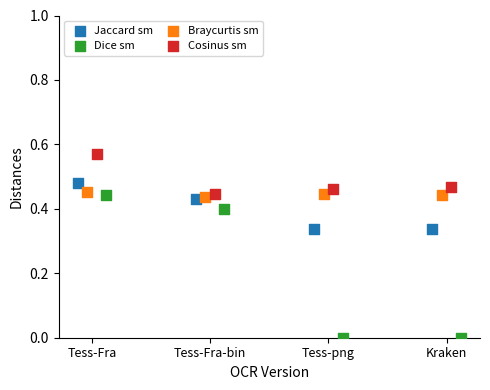

Which series contains the lowest Y value?

Dice sm